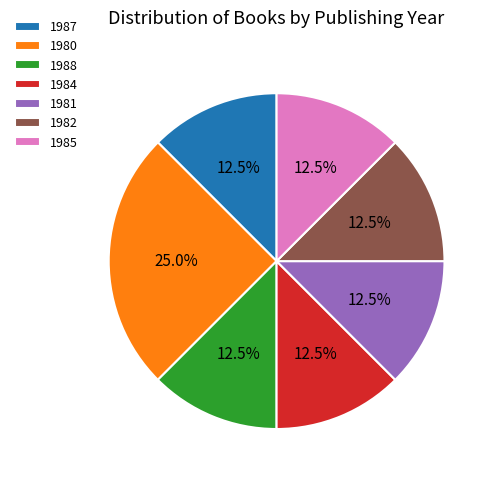

Is there any slice that represents more than half of the pie?

No